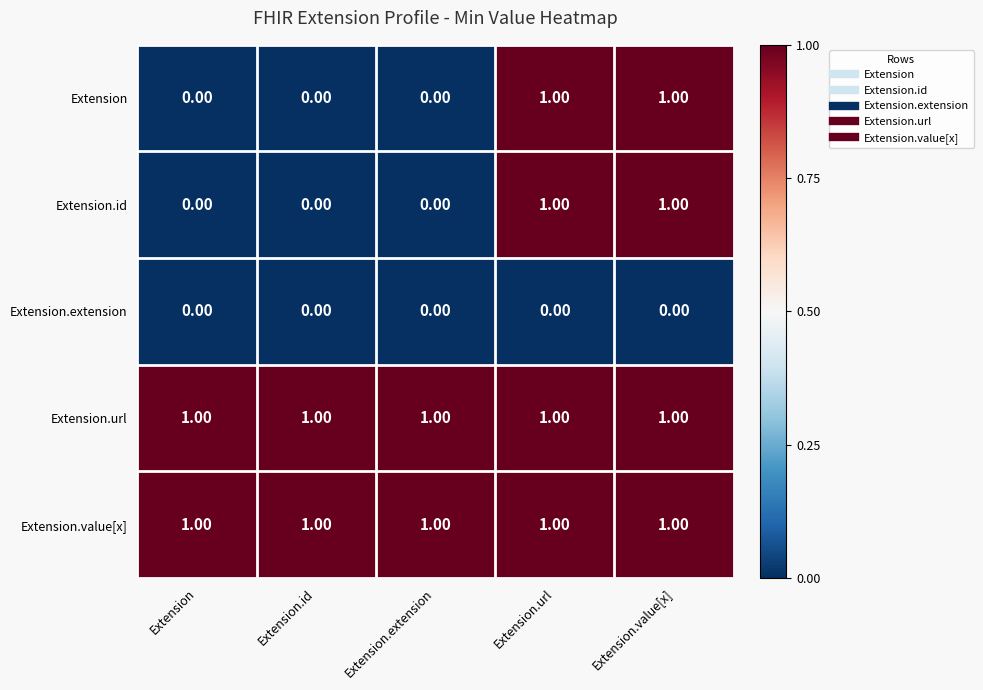

What is the total value across all series at Extension.value[x]?

4